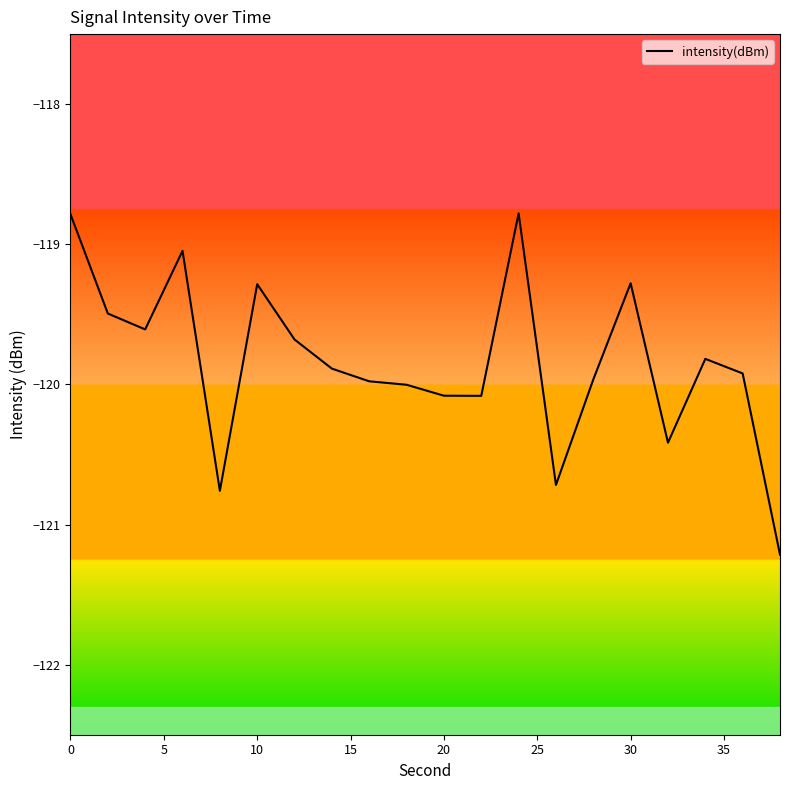

What is the smallest value displayed?

-121.2